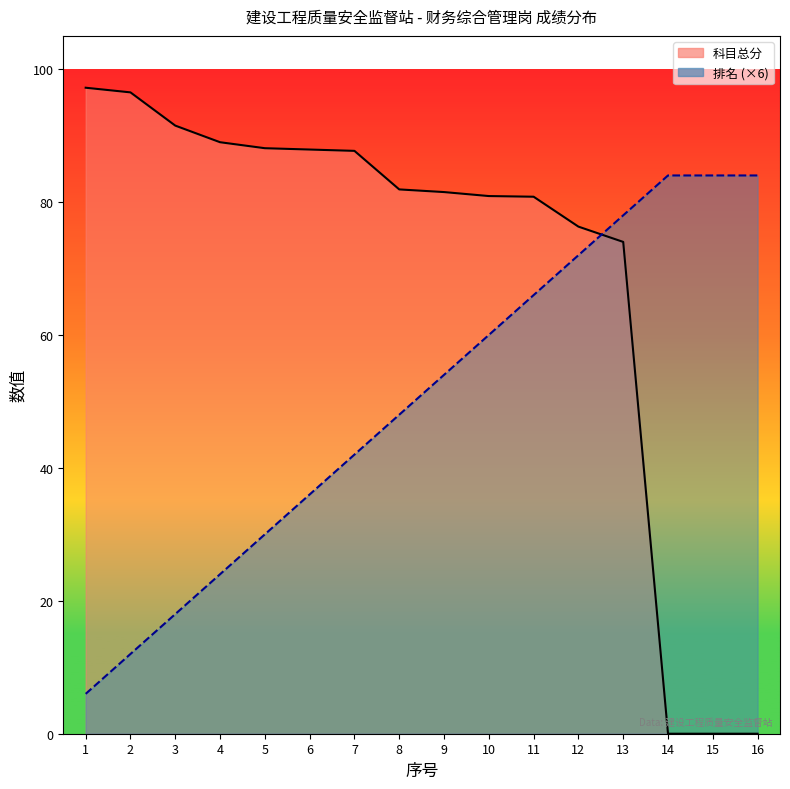

Reading right to left, list all the values displayed in this chart.

科目总分: 0.0	0.0	0.0	74.0	76.3	80.8	80.9	81.5	81.9	87.7	87.9	88.1	89.0	91.5	96.5	97.2
排名: 84.0	84.0	84.0	78.0	72.0	66.0	60.0	54.0	48.0	42.0	36.0	30.0	24.0	18.0	12.0	6.0